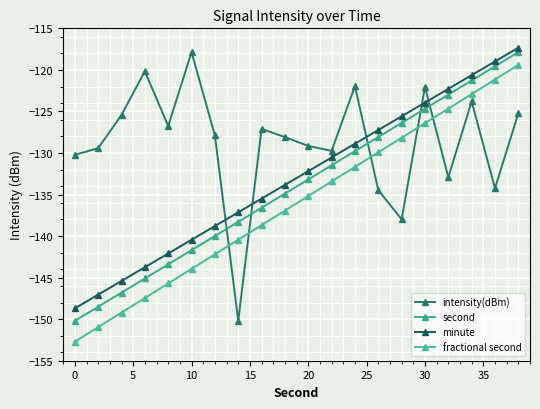

True or false: intensity(dBm) has more than 2 interior local peaks.

True